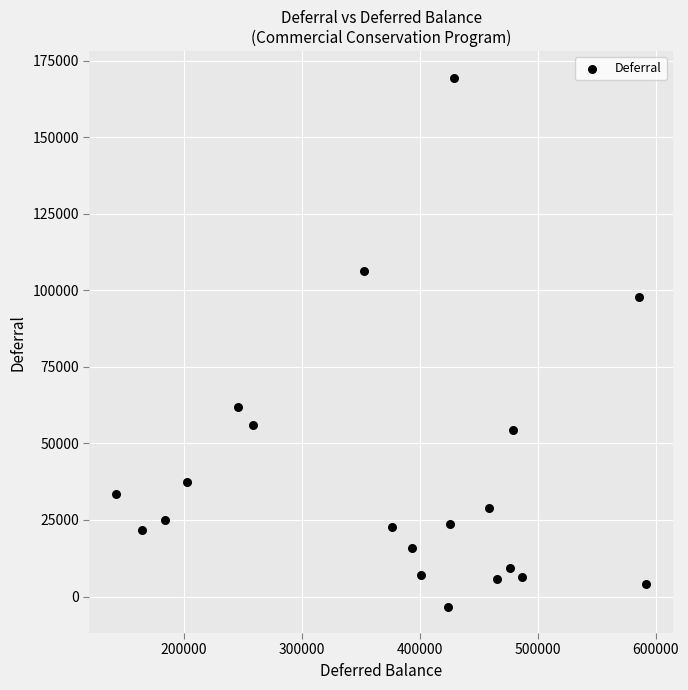

What Y value in the scatter plot is closest to 83070?

97919.2